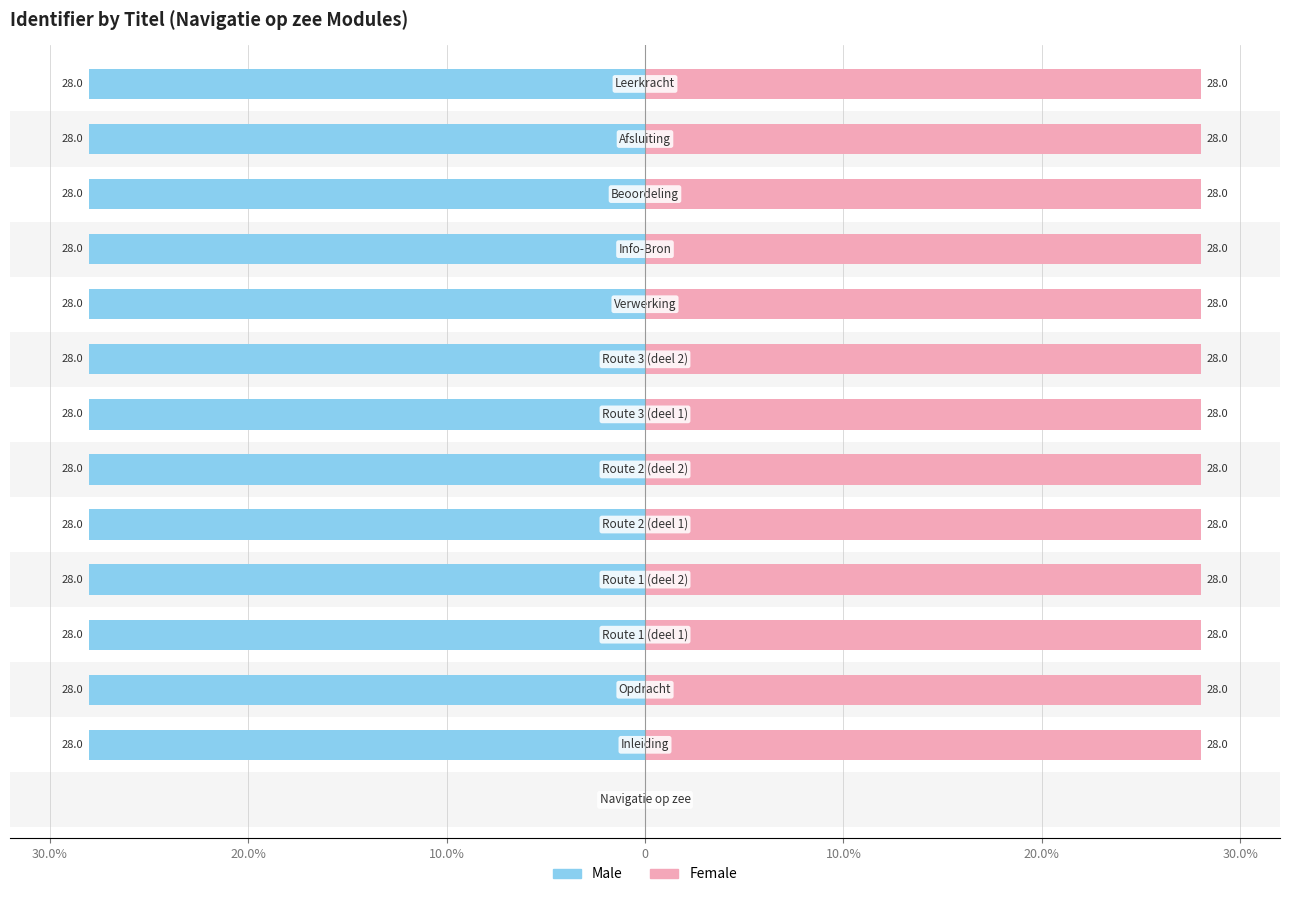

What is the smallest value displayed?

-28.0